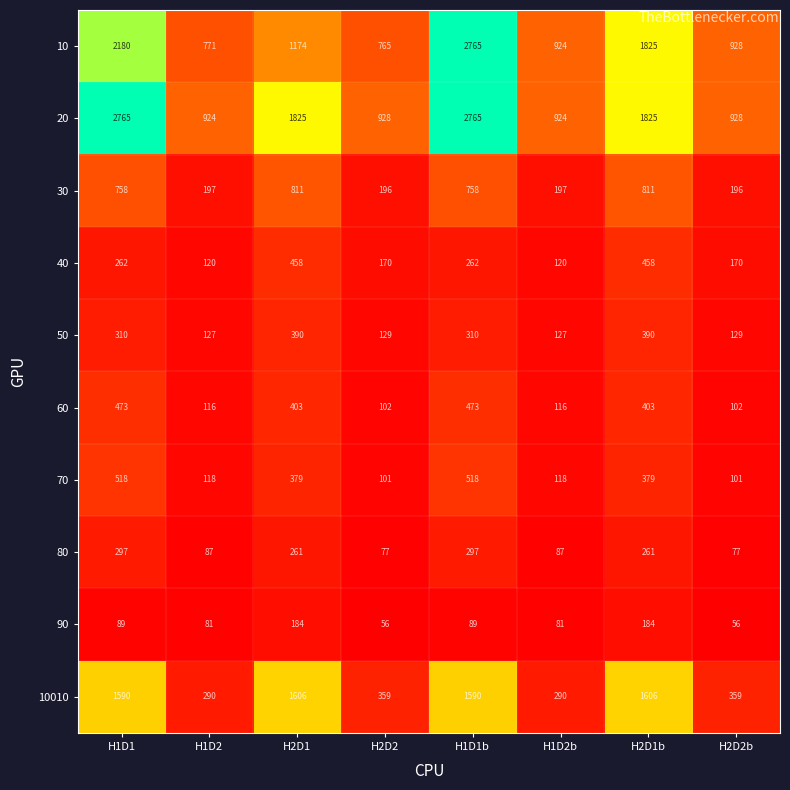

What is the approximate value of 70 at H2D1, to the nearest 5?

380